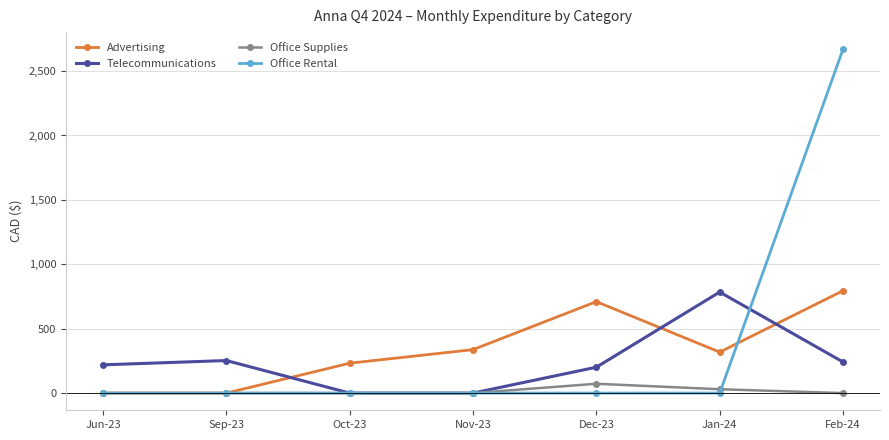

At Feb-24, list the series in order from largest to smallest.

Office Rental, Advertising, Telecommunications, Office Supplies